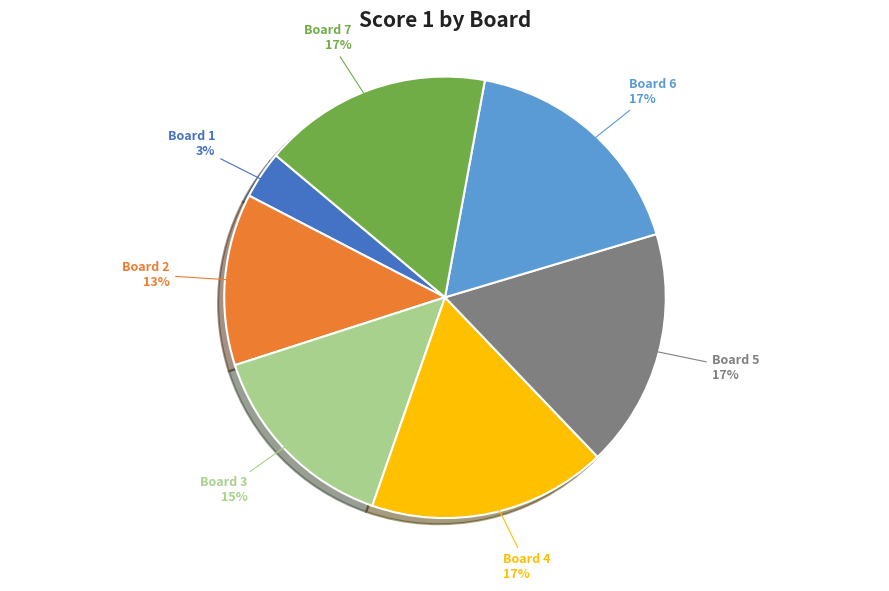

Between Board 1 and Board 4, which is larger?

Board 4